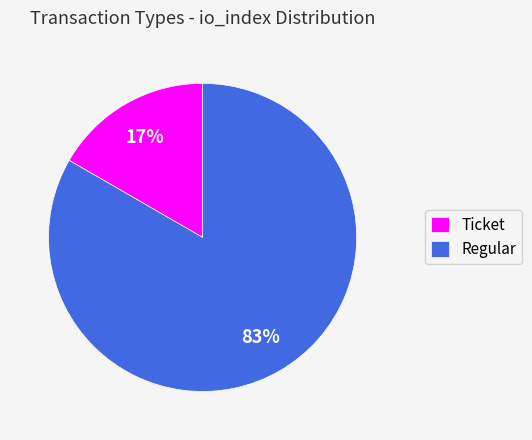

To the nearest percent, what is the combined percentage of Regular and Ticket?

100%